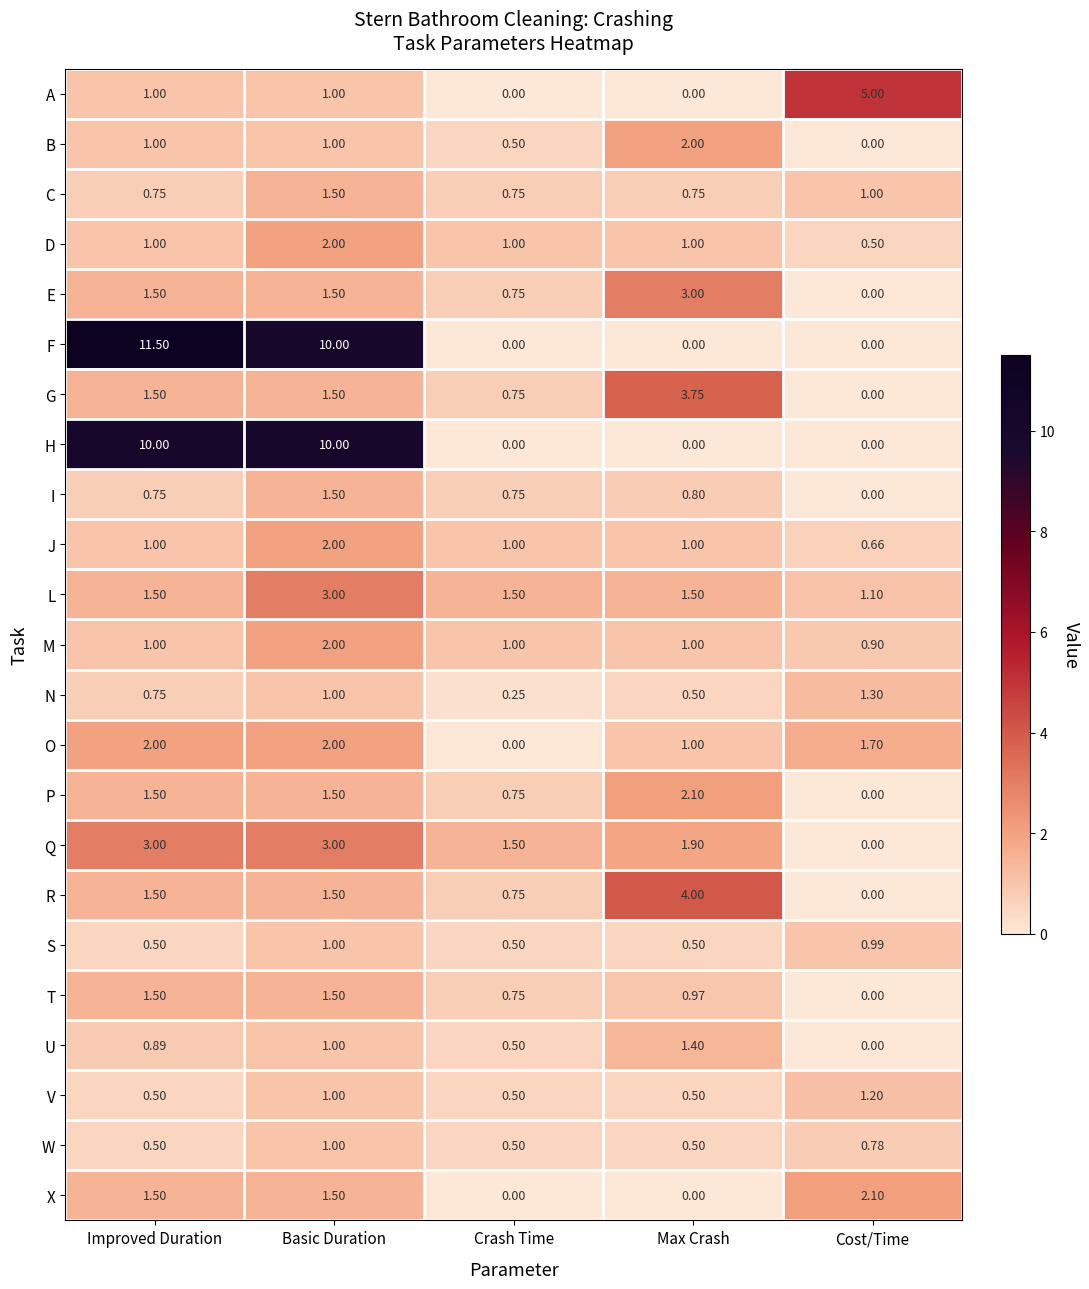

Which series has the largest total across all categories?

F